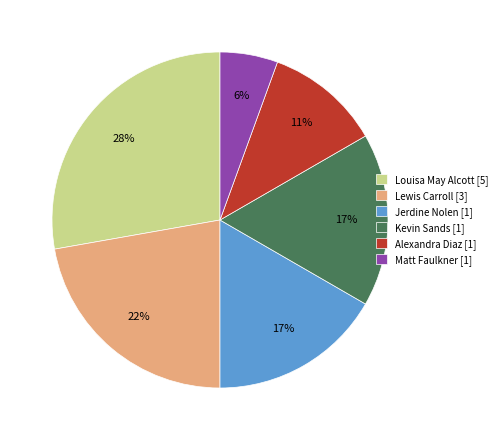

To the nearest percent, what is the average slice percentage?

17%